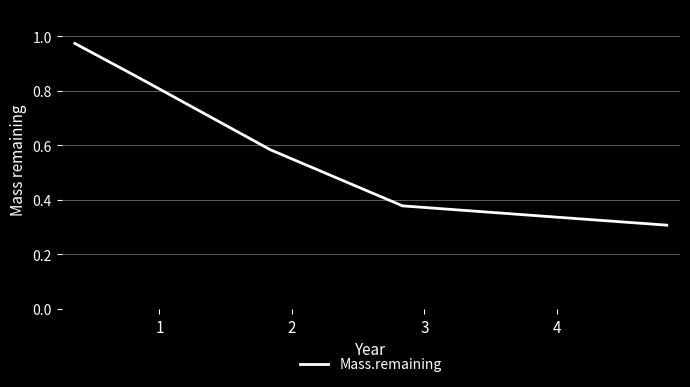

What is the sum of all values?

3.4